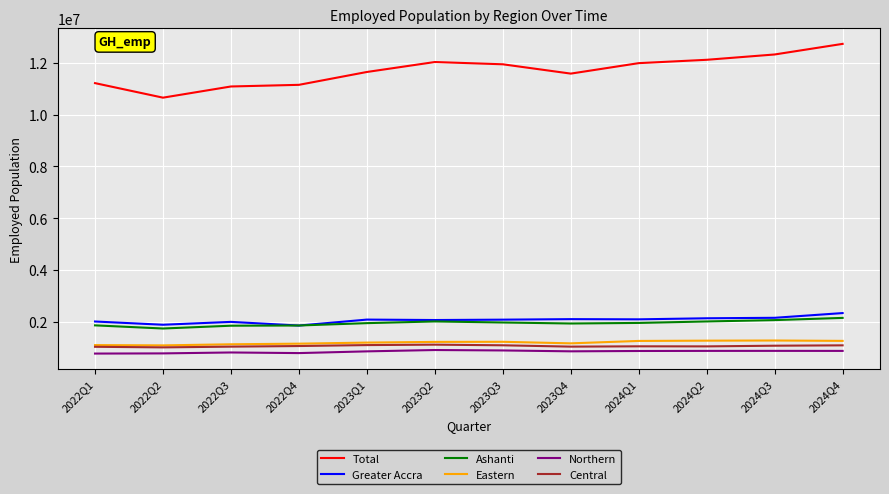

At which category does Greater Accra reach its first local valley?

2022Q2